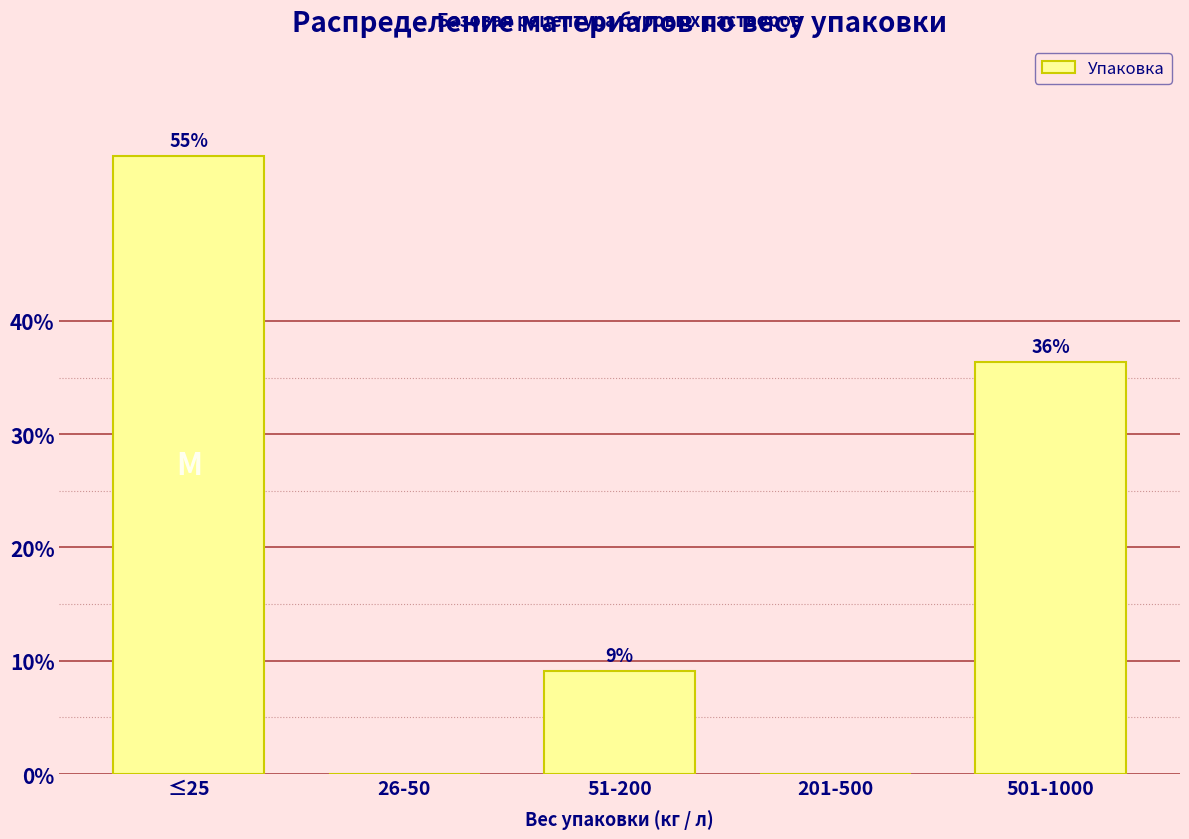

Are the bars horizontal?

No